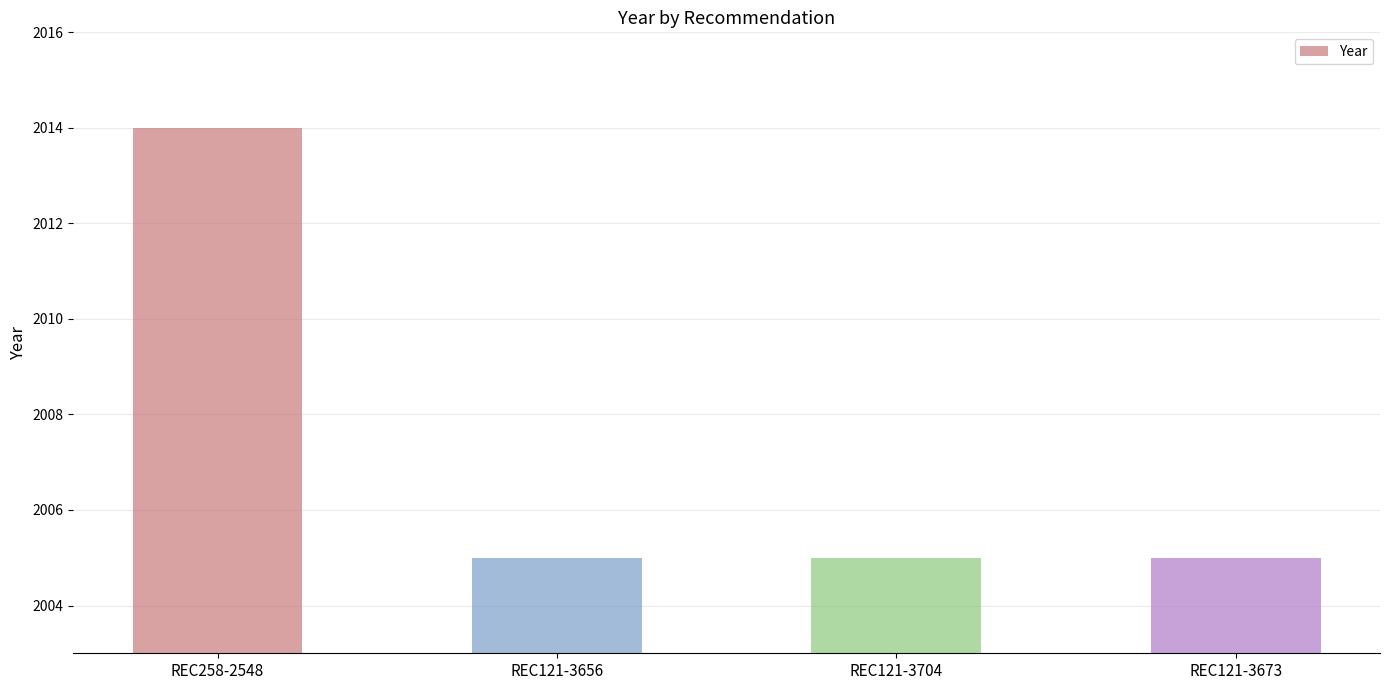

How many categories are shown in the chart?

4